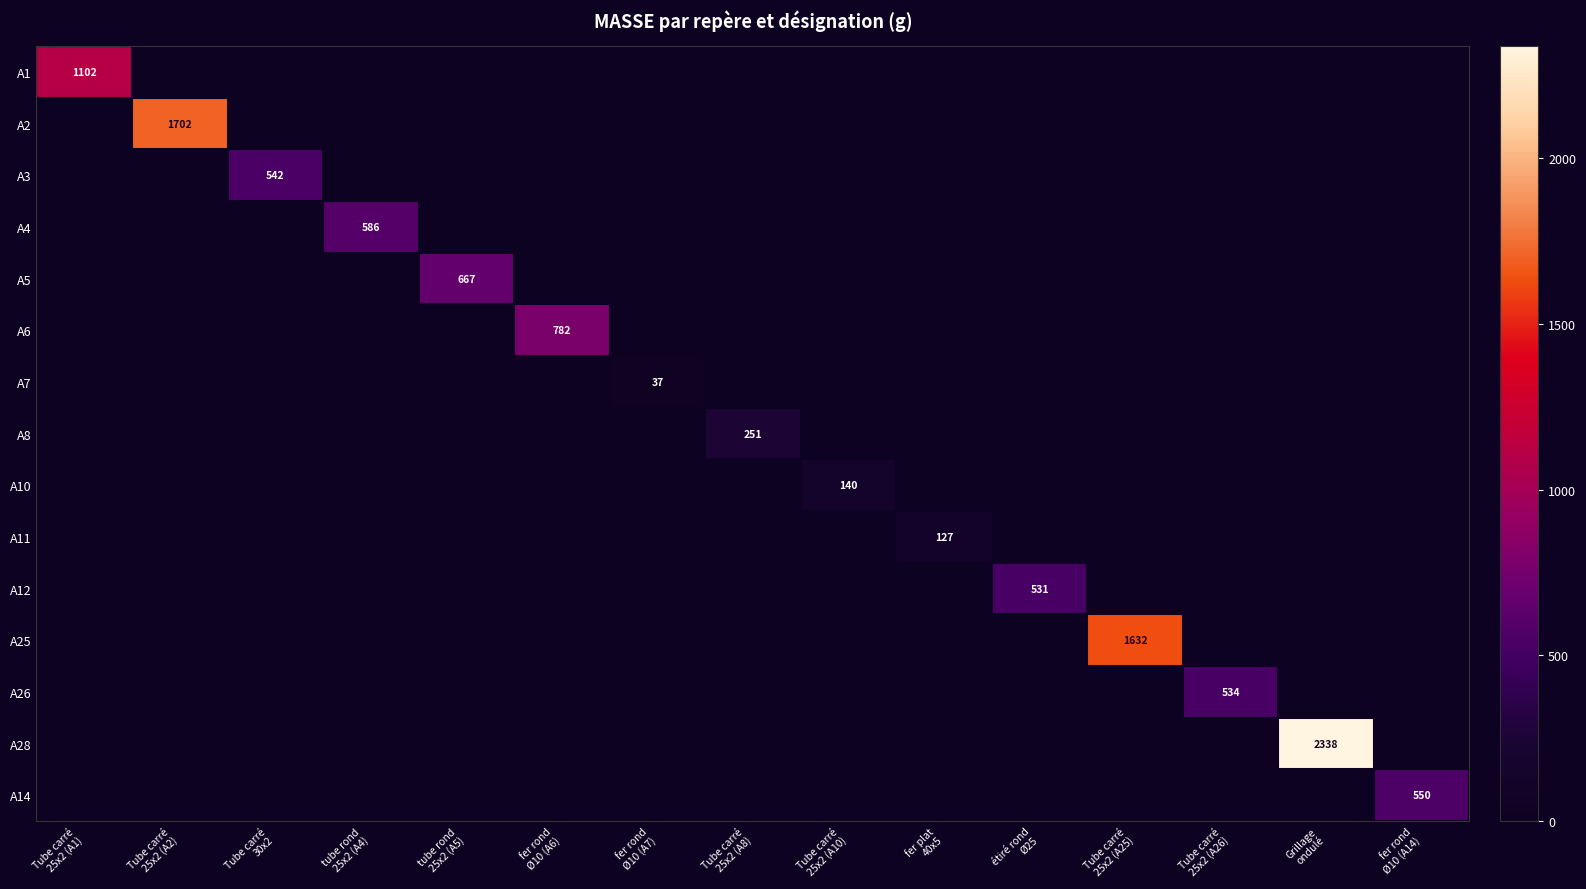

What is the average value of the A3 series?

36.1